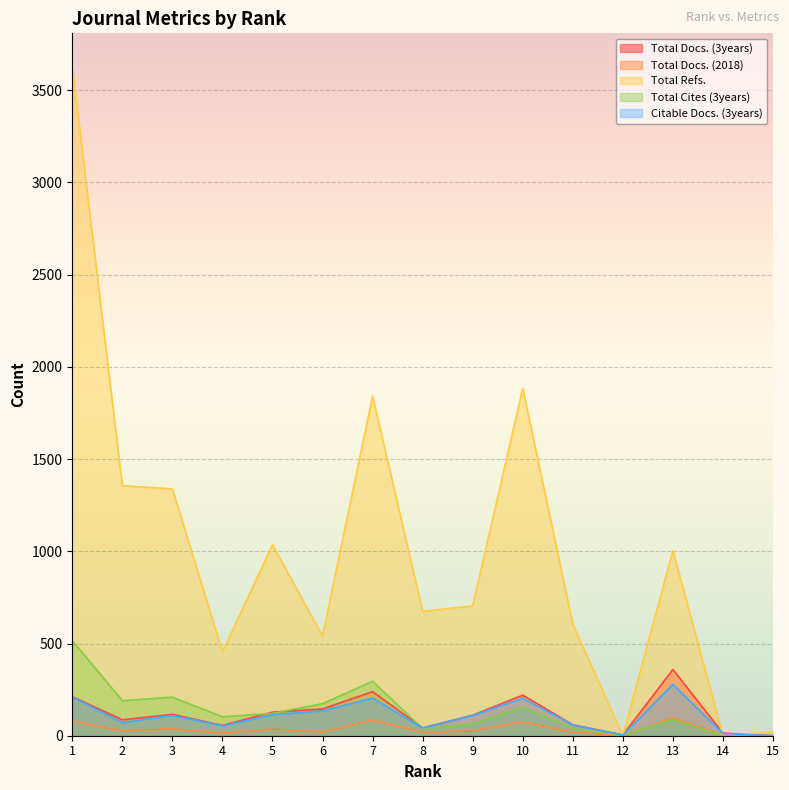

Where is the first local maximum for Total Refs.?

5